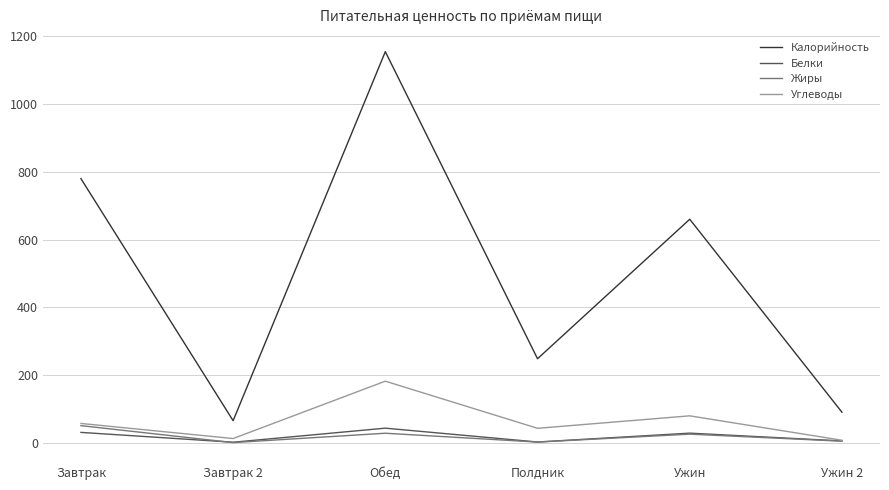

What is the sum of all Калорийность values?

2998.0